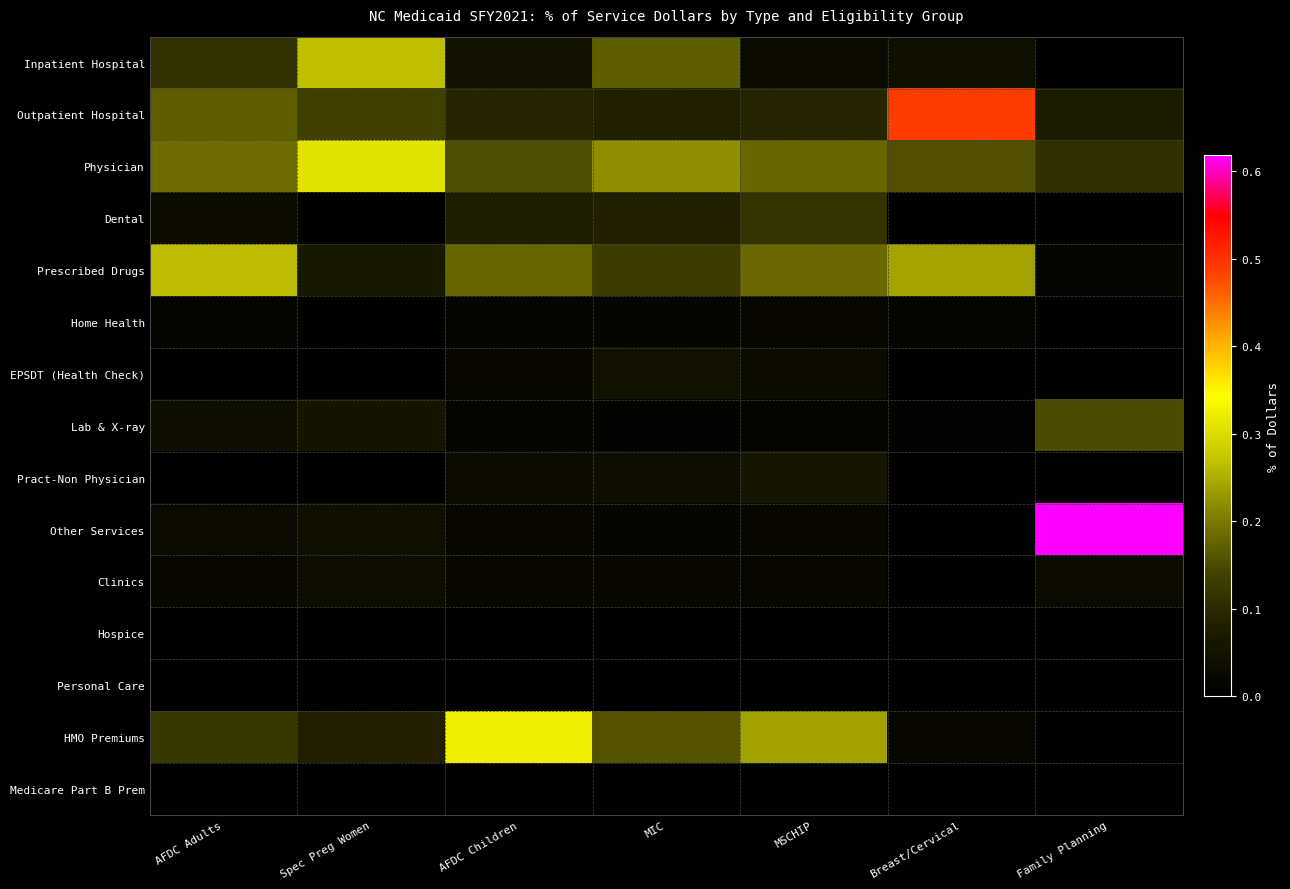

Reading left to right, transcribe all the data shown in this chart.

Inpatient Hospital: AFDC Adults=0.1	Spec Preg Women=0.3	AFDC Children=0.0	MIC=0.2	MSCHIP=0.0	Breast/Cervical=0.0	Family Planning=0.0
Outpatient Hospital: AFDC Adults=0.2	Spec Preg Women=0.1	AFDC Children=0.1	MIC=0.1	MSCHIP=0.1	Breast/Cervical=0.5	Family Planning=0.1
Physician: AFDC Adults=0.2	Spec Preg Women=0.3	AFDC Children=0.2	MIC=0.2	MSCHIP=0.2	Breast/Cervical=0.2	Family Planning=0.1
Dental: AFDC Adults=0.0	Spec Preg Women=0.0	AFDC Children=0.1	MIC=0.1	MSCHIP=0.1	Breast/Cervical=0.0	Family Planning=0.0
Prescribed Drugs: AFDC Adults=0.3	Spec Preg Women=0.1	AFDC Children=0.2	MIC=0.1	MSCHIP=0.2	Breast/Cervical=0.2	Family Planning=0.0
Home Health: AFDC Adults=0.0	Spec Preg Women=0.0	AFDC Children=0.0	MIC=0.0	MSCHIP=0.0	Breast/Cervical=0.0	Family Planning=0.0
EPSDT (Health Check): AFDC Adults=0.0	Spec Preg Women=0.0	AFDC Children=0.0	MIC=0.0	MSCHIP=0.0	Breast/Cervical=0.0	Family Planning=0.0
Lab & X-ray: AFDC Adults=0.0	Spec Preg Women=0.1	AFDC Children=0.0	MIC=0.0	MSCHIP=0.0	Breast/Cervical=0.0	Family Planning=0.2
Pract-Non Physician: AFDC Adults=0.0	Spec Preg Women=0.0	AFDC Children=0.0	MIC=0.0	MSCHIP=0.1	Breast/Cervical=0.0	Family Planning=0.0
Other Services: AFDC Adults=0.0	Spec Preg Women=0.0	AFDC Children=0.0	MIC=0.0	MSCHIP=0.0	Breast/Cervical=0.0	Family Planning=0.6
Clinics: AFDC Adults=0.0	Spec Preg Women=0.0	AFDC Children=0.0	MIC=0.0	MSCHIP=0.0	Breast/Cervical=0.0	Family Planning=0.0
Hospice: AFDC Adults=0.0	Spec Preg Women=0.0	AFDC Children=0.0	MIC=0.0	MSCHIP=0.0	Breast/Cervical=0.0	Family Planning=0.0
Personal Care: AFDC Adults=0.0	Spec Preg Women=0.0	AFDC Children=0.0	MIC=0.0	MSCHIP=0.0	Breast/Cervical=0.0	Family Planning=0.0
HMO Premiums: AFDC Adults=0.1	Spec Preg Women=0.1	AFDC Children=0.3	MIC=0.2	MSCHIP=0.2	Breast/Cervical=0.0	Family Planning=0.0
Medicare Part B Prem: AFDC Adults=0.0	Spec Preg Women=0.0	AFDC Children=0.0	MIC=0.0	MSCHIP=0.0	Breast/Cervical=0.0	Family Planning=0.0